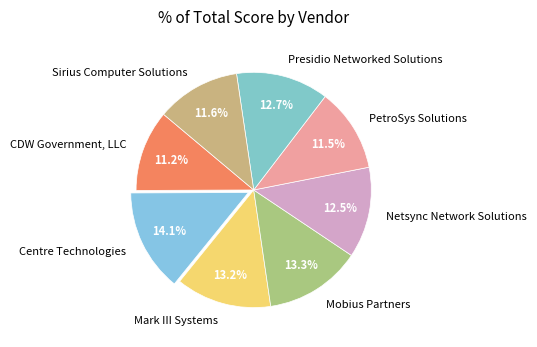

Do Mark III Systems and Sirius Computer Solutions together represent more than half of the pie?

No